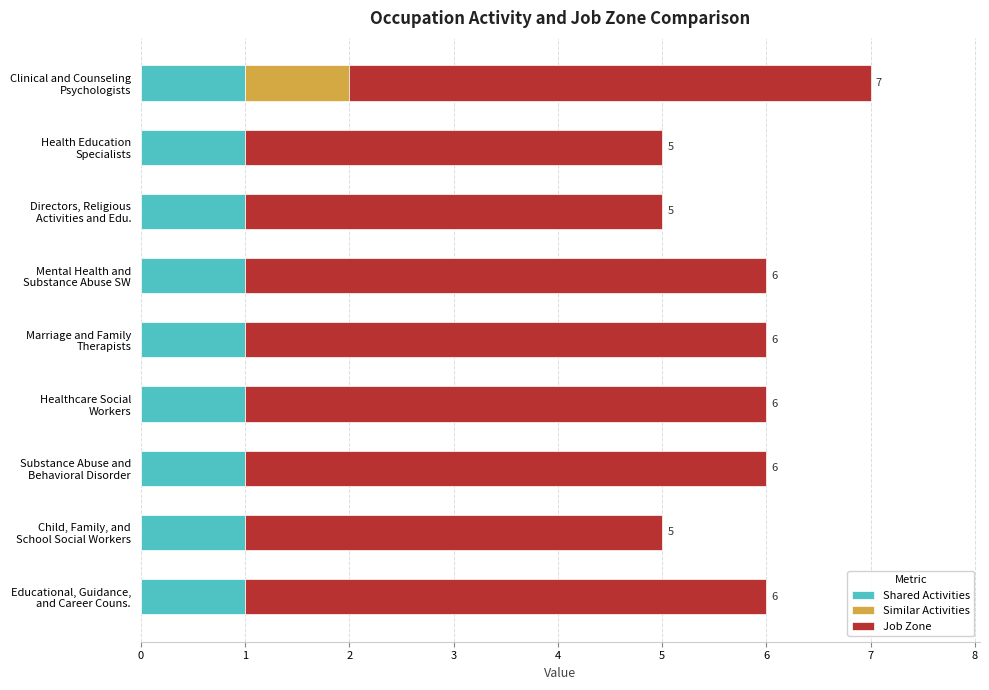

What is the sum of all Shared Activities values?

9